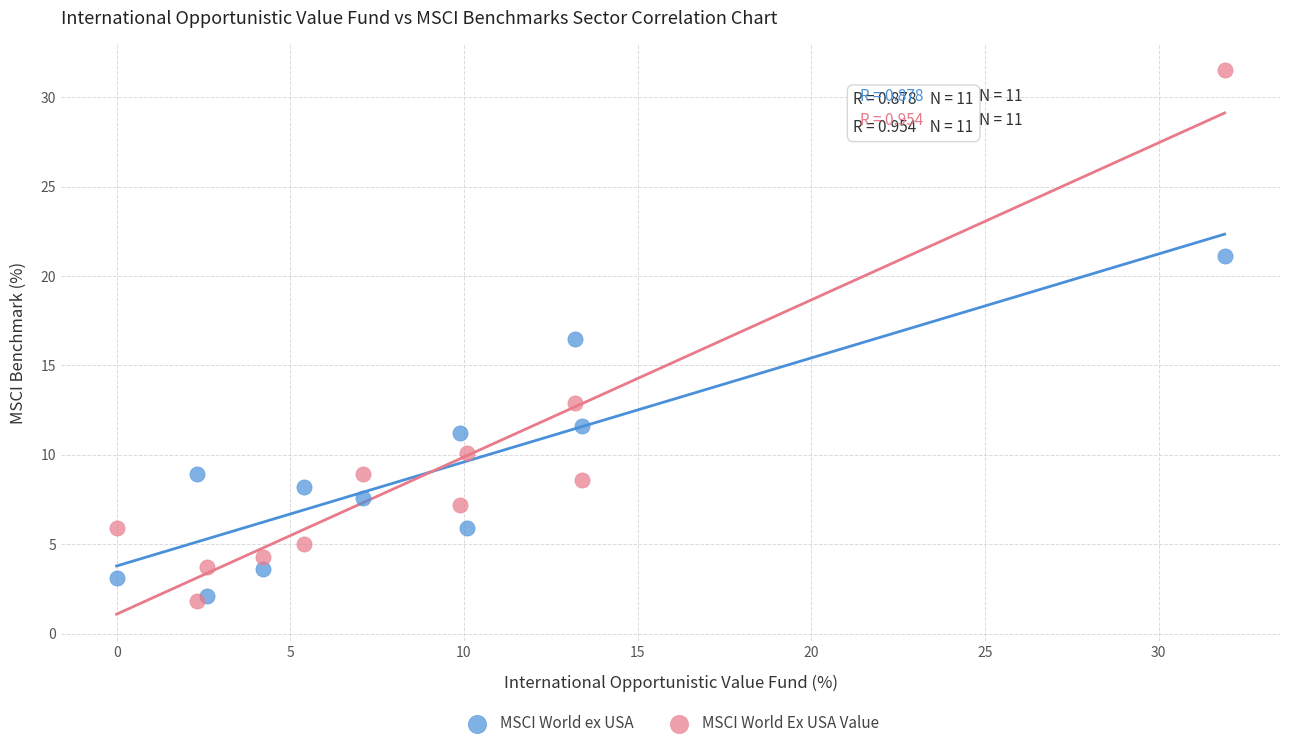

Across all series, what Y value is closest to 16?

16.5